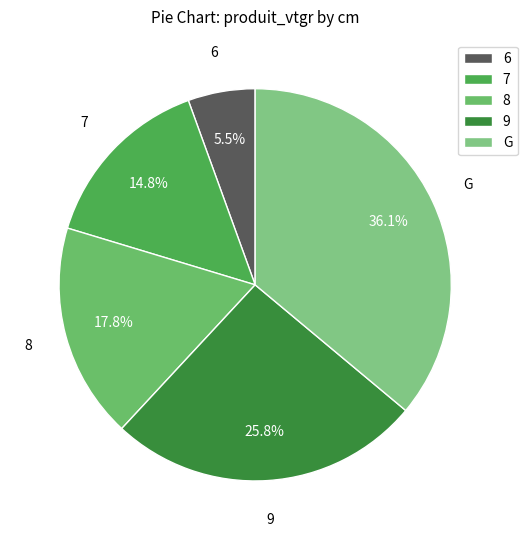

Between 6 and 8, which is larger?

8